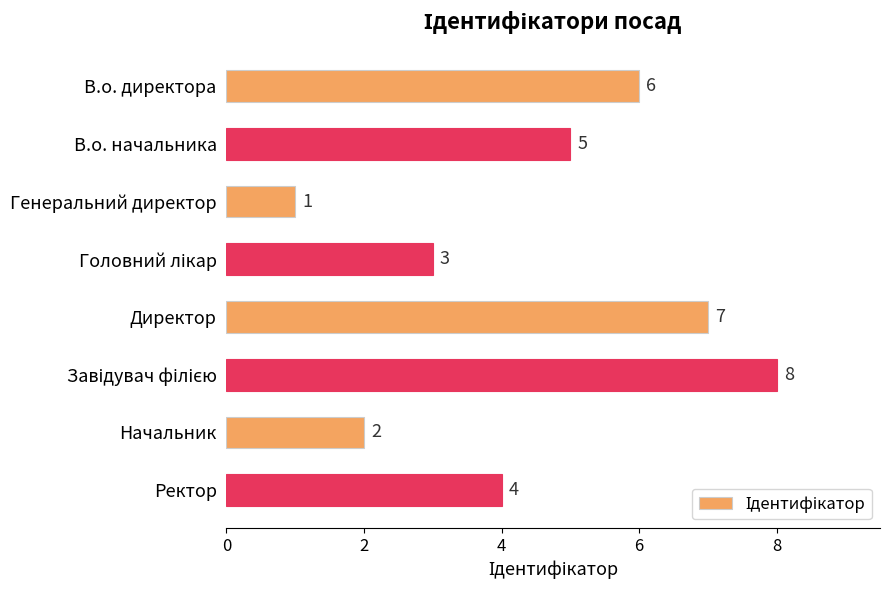

Reading top to bottom, extract all data points from this chart.

6	5	1	3	7	8	2	4